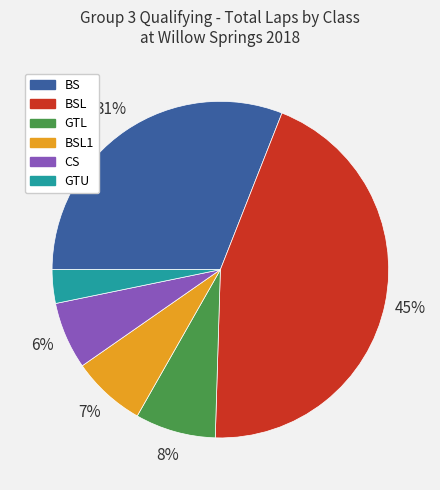

Is there a majority slice in this chart?

No